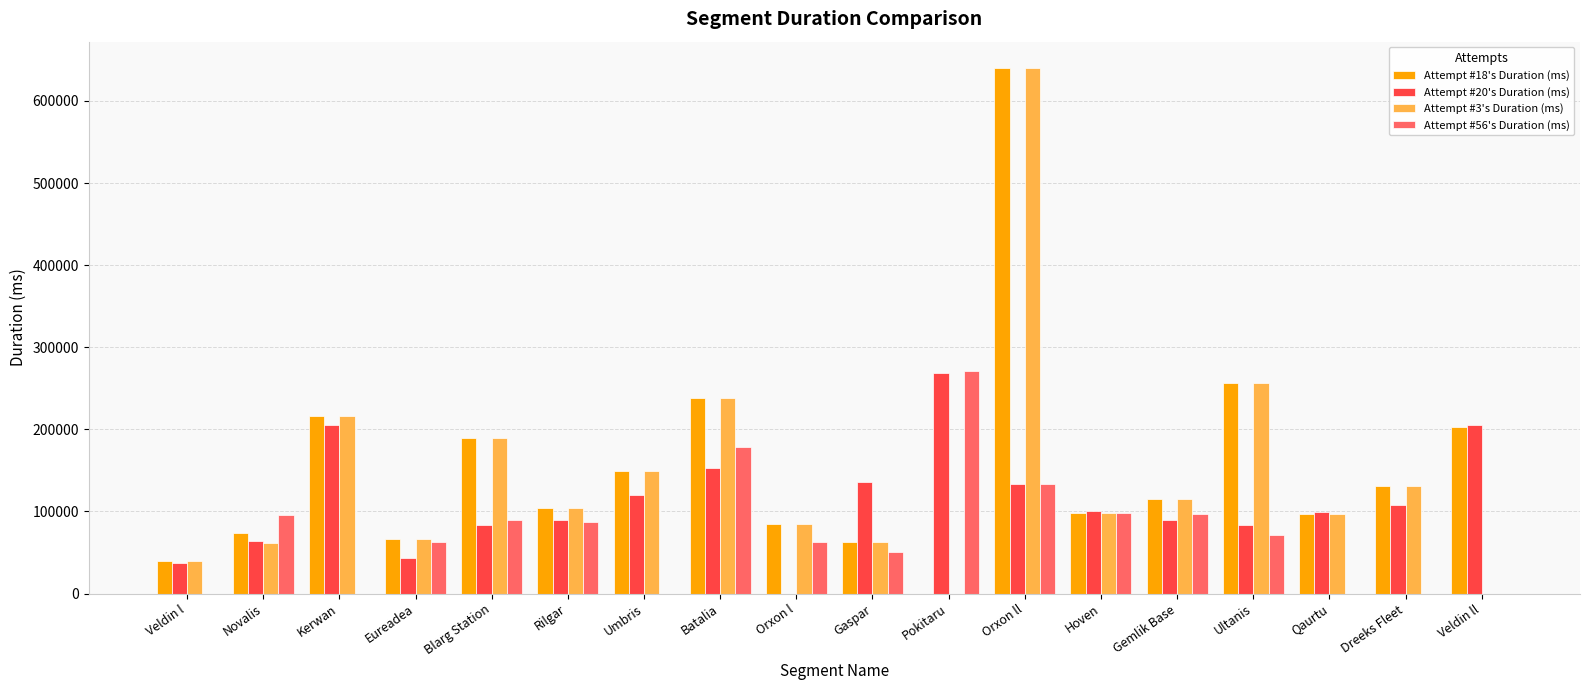

How many data points does each series have?

18